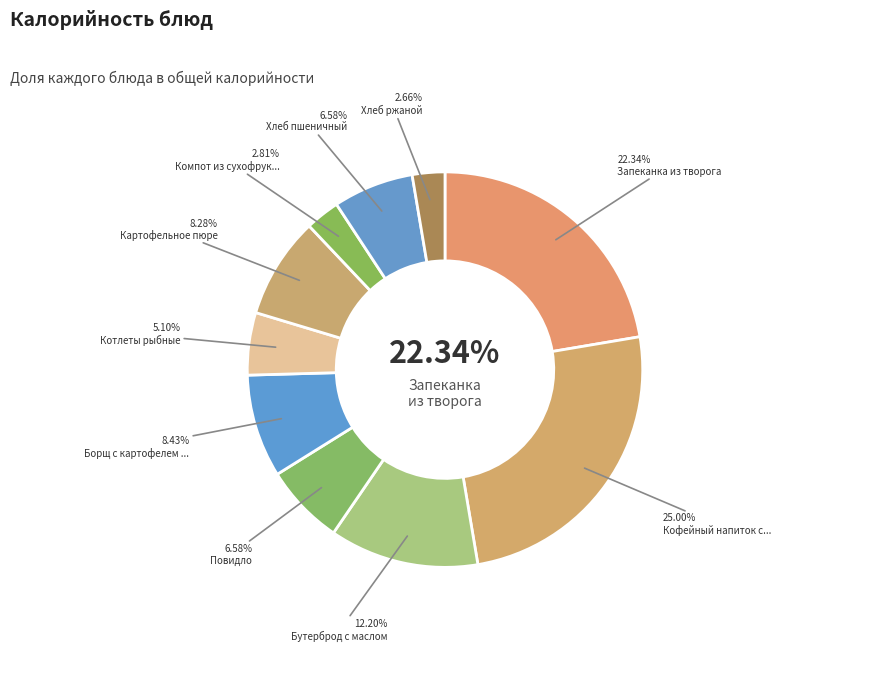

What is the change in value from Запеканка из творога to Бутерброд с маслом?

-137